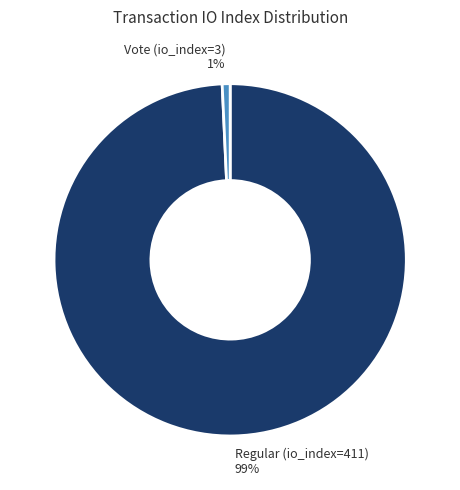

To the nearest percent, what is the combined percentage of Vote (io_index=3) and Regular (io_index=411)?

100%